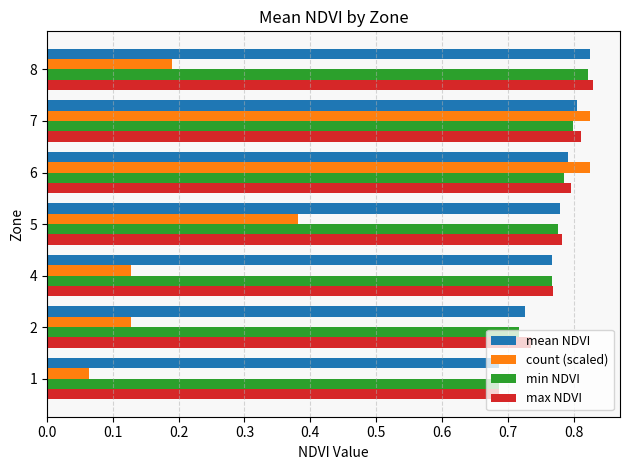

Count the number of data series in this chart.

4